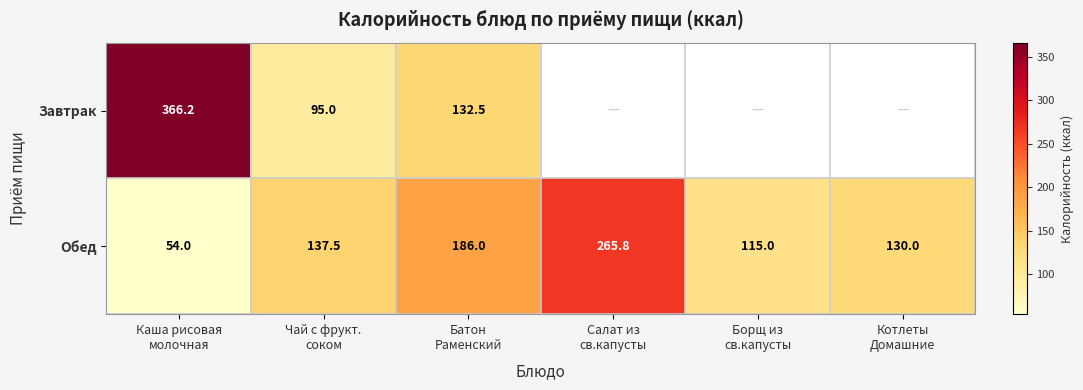

At which category is the sum across all series the highest?

Каша рисовая
молочная